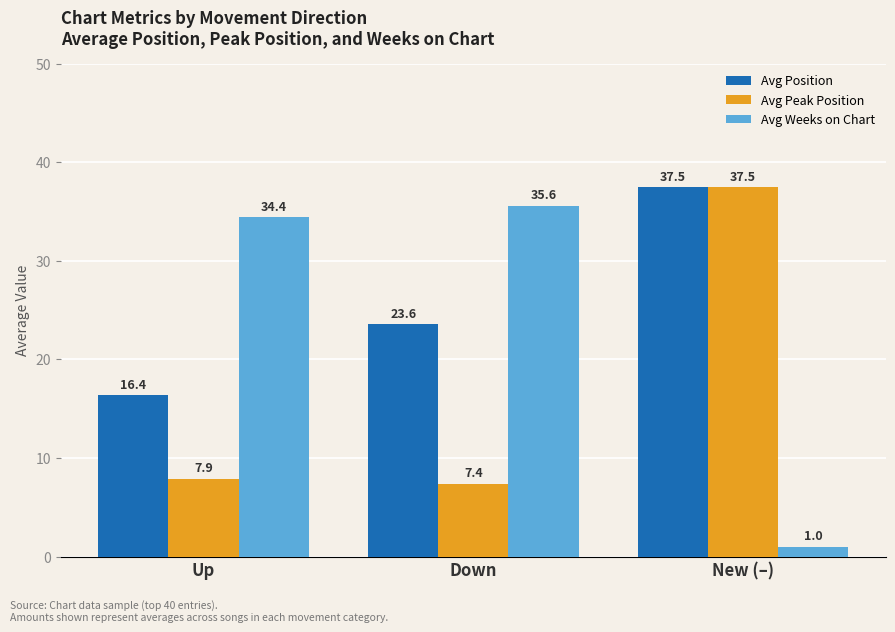

How many bars are there in each group?

3